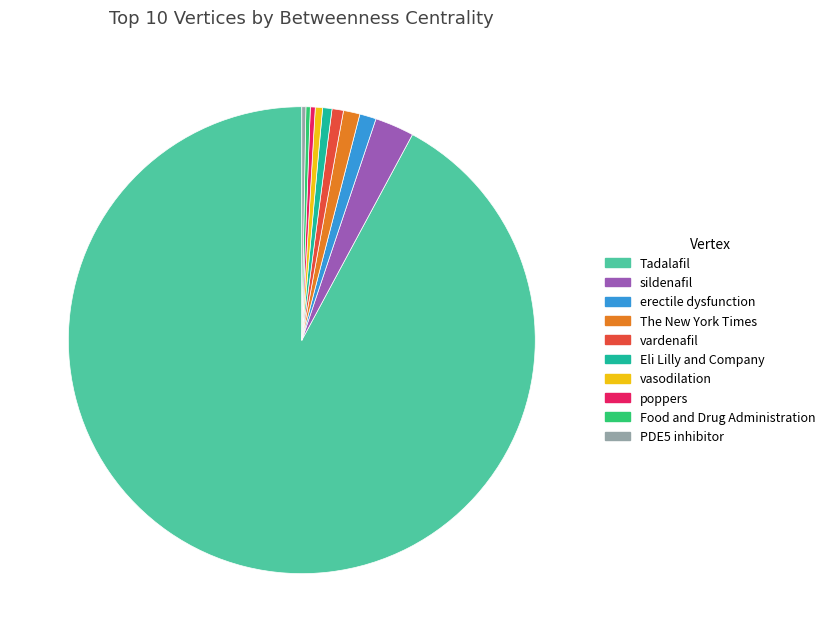

Does any single category account for the majority?

Yes